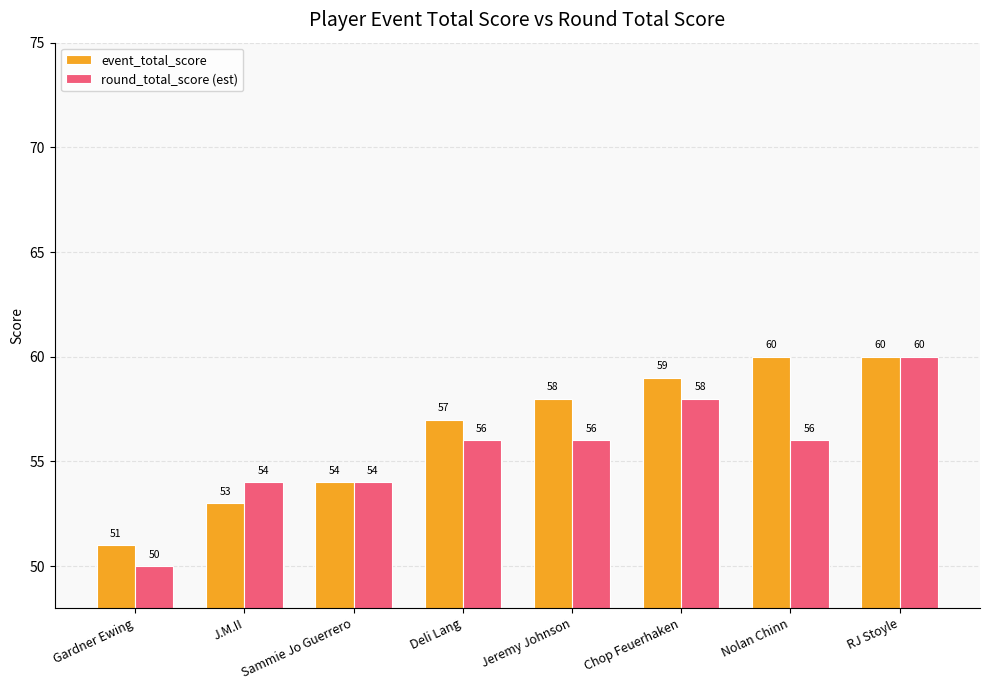

Count the number of data series in this chart.

2